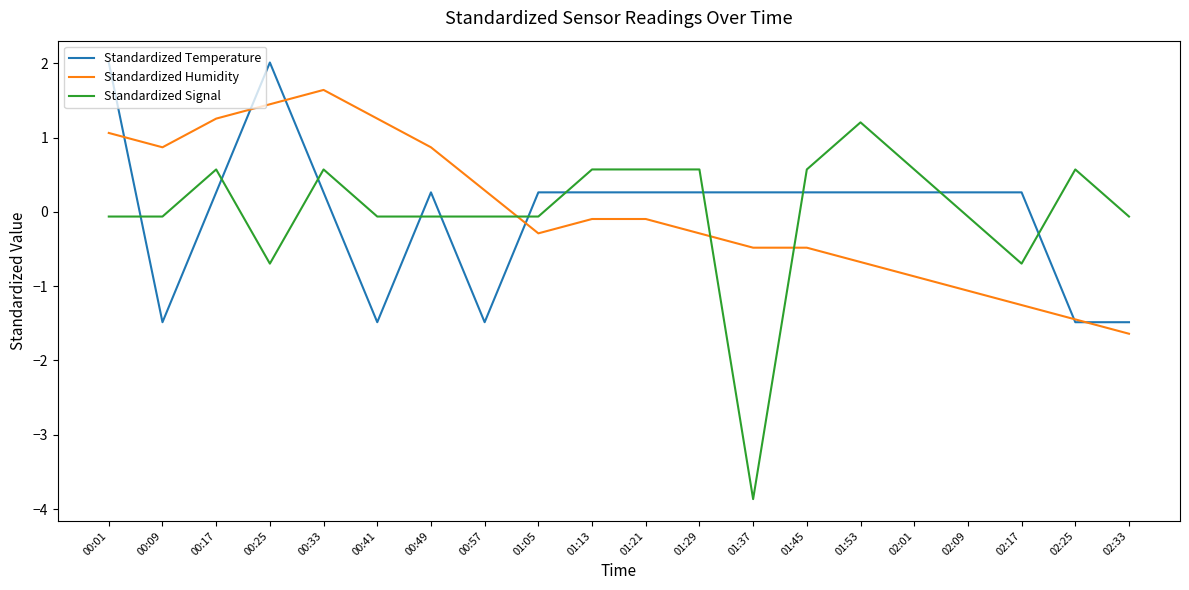

What position from the right is 00:09?

19